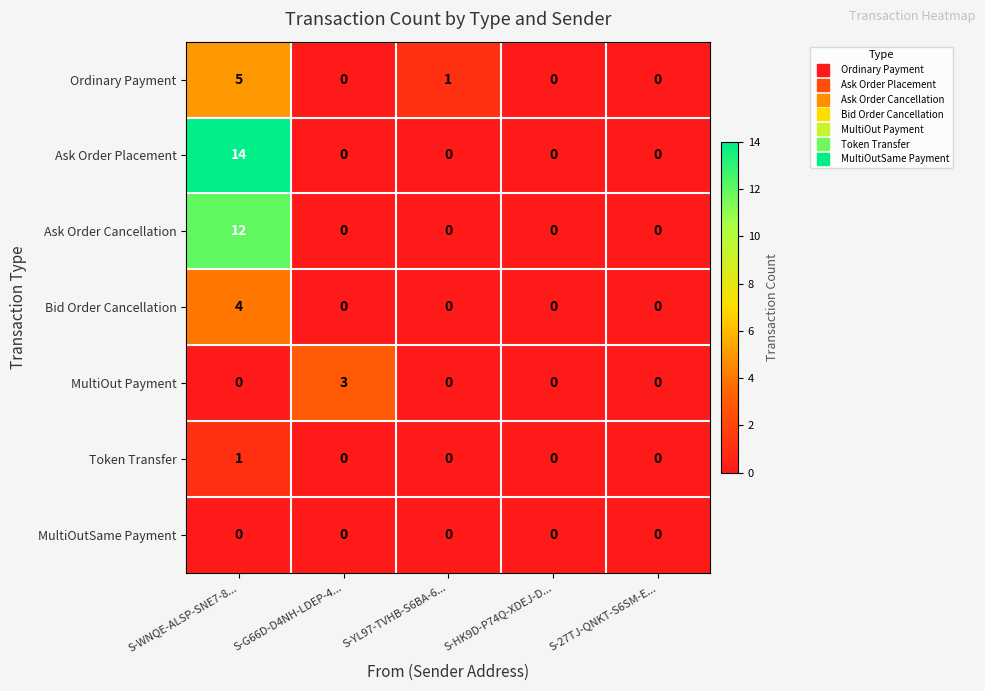

What is the difference between the maximum and minimum values in the MultiOut Payment series?

3